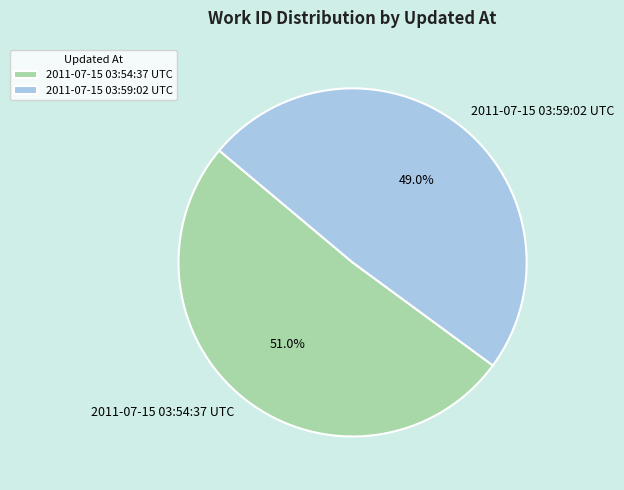

What percentage is the 2011-07-15 03:59:02 UTC slice, to the nearest percent?

49%